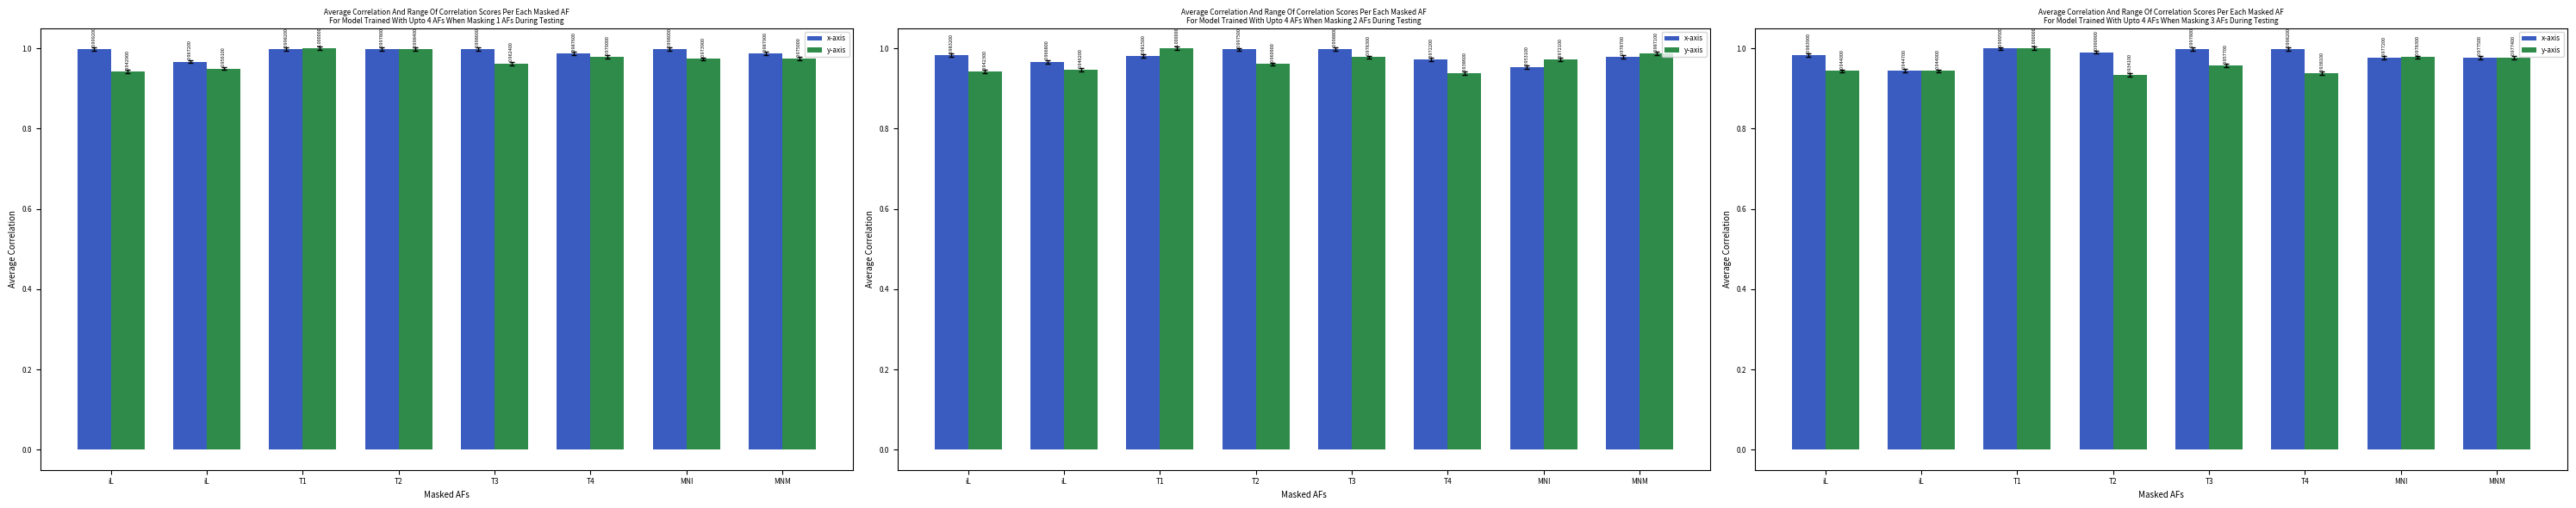

The value of x-axis at T4 is 1.0. True or false?

True